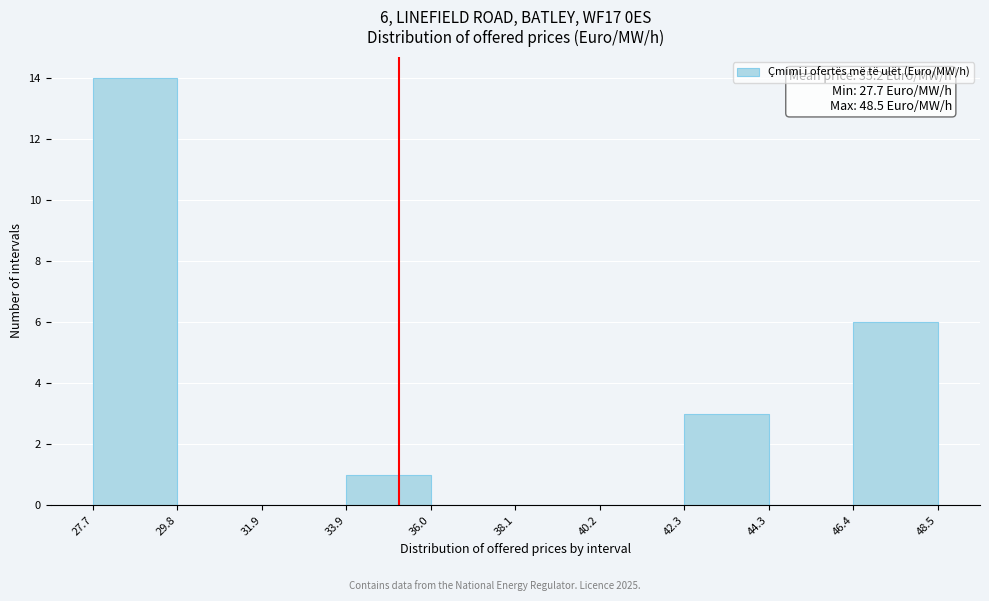

Which range on the x-axis has the tallest bar?

27.7 to 29.8